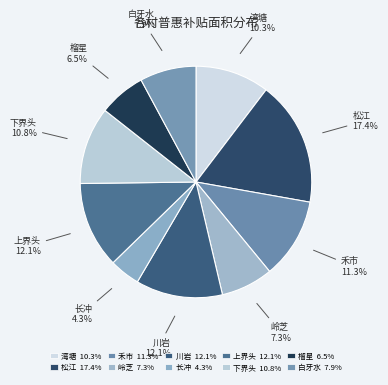

What portion of the pie excludes 松江?

82.6%